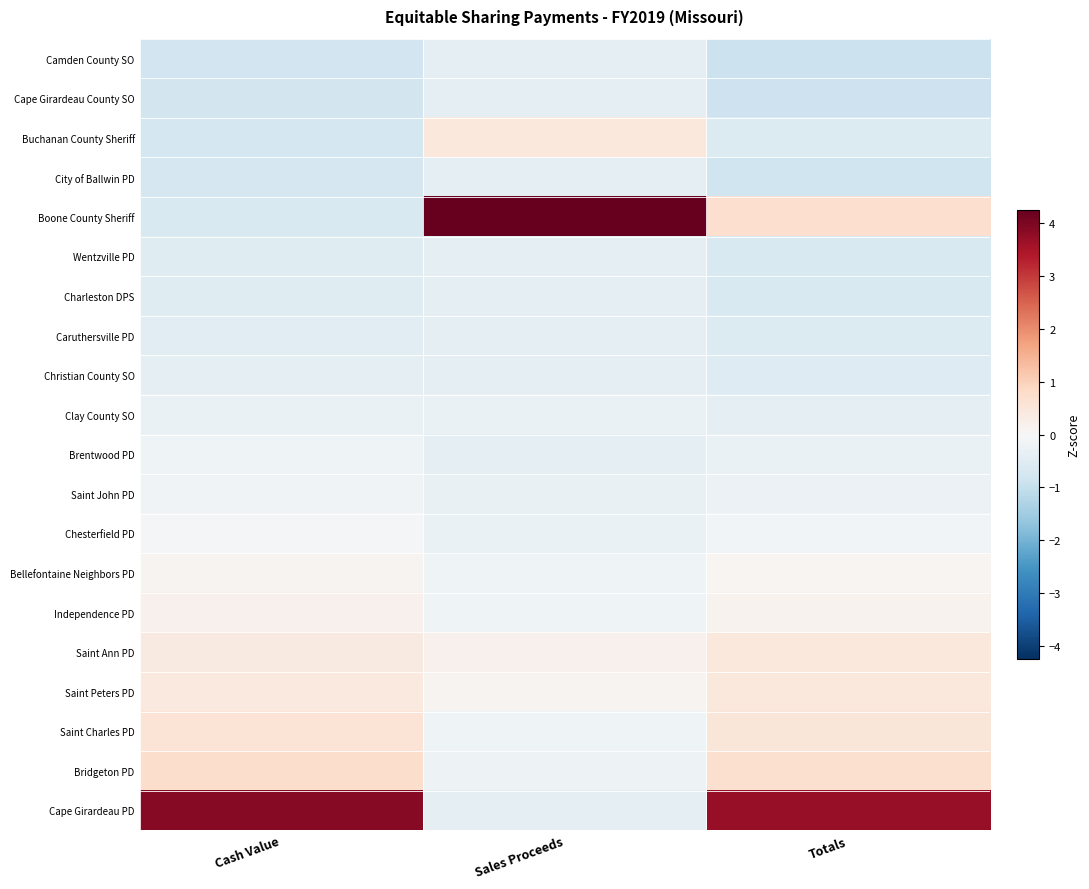

Reading left to right, transcribe all the data shown in this chart.

Camden County SO: Cash Value=-0.8	Sales Proceeds=-0.4	Totals=-0.9
Cape Girardeau County SO: Cash Value=-0.8	Sales Proceeds=-0.4	Totals=-0.9
Buchanan County Sheriff: Cash Value=-0.7	Sales Proceeds=0.5	Totals=-0.6
City of Ballwin PD: Cash Value=-0.7	Sales Proceeds=-0.4	Totals=-0.8
Boone County Sheriff: Cash Value=-0.6	Sales Proceeds=4.3	Totals=0.7
Wentzville PD: Cash Value=-0.5	Sales Proceeds=-0.4	Totals=-0.6
Charleston DPS: Cash Value=-0.5	Sales Proceeds=-0.4	Totals=-0.6
Caruthersville PD: Cash Value=-0.5	Sales Proceeds=-0.4	Totals=-0.6
Christian County SO: Cash Value=-0.4	Sales Proceeds=-0.4	Totals=-0.5
Clay County SO: Cash Value=-0.3	Sales Proceeds=-0.3	Totals=-0.4
Brentwood PD: Cash Value=-0.2	Sales Proceeds=-0.4	Totals=-0.3
Saint John PD: Cash Value=-0.2	Sales Proceeds=-0.3	Totals=-0.3
Chesterfield PD: Cash Value=-0.0	Sales Proceeds=-0.3	Totals=-0.1
Bellefontaine Neighbors PD: Cash Value=0.1	Sales Proceeds=-0.2	Totals=0.1
Independence PD: Cash Value=0.2	Sales Proceeds=-0.2	Totals=0.1
Saint Ann PD: Cash Value=0.4	Sales Proceeds=0.2	Totals=0.4
Saint Peters PD: Cash Value=0.4	Sales Proceeds=0.1	Totals=0.4
Saint Charles PD: Cash Value=0.6	Sales Proceeds=-0.2	Totals=0.5
Bridgeton PD: Cash Value=0.8	Sales Proceeds=-0.2	Totals=0.7
Cape Girardeau PD: Cash Value=3.9	Sales Proceeds=-0.4	Totals=3.7